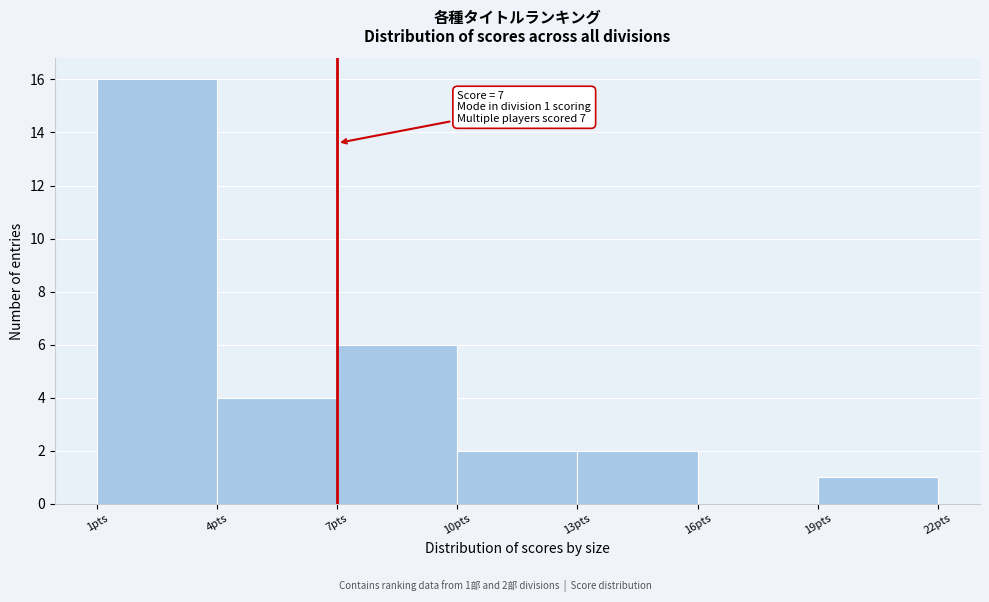

Which range on the x-axis has the tallest bar?

1 to 4